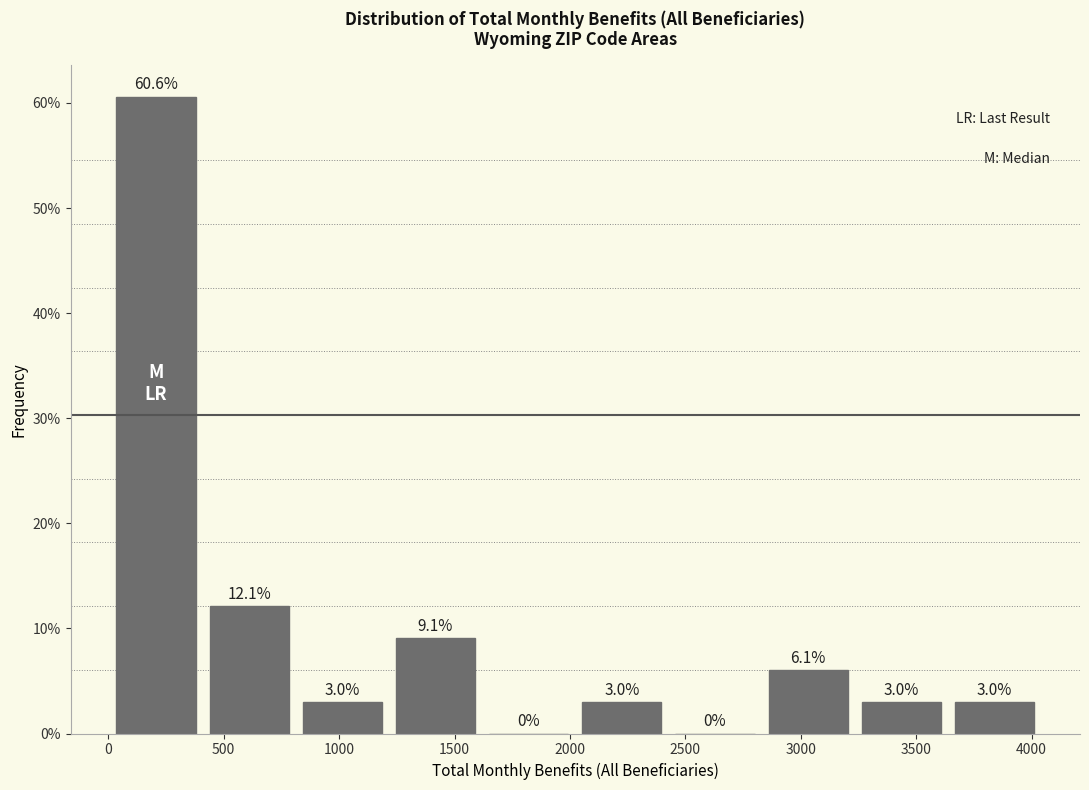

Reading left to right, list every bar in this chart as the range it spans on the x-axis followed by its height. The bar edges are not printed on the chart, so give them approximately, as read against the axis.

0 to 400: 60.6
400 to 800: 12.1
800 to 1200: 3.0
1200 to 1600: 9.1
1600 to 2000: 0.0
2000 to 2450: 3.0
2450 to 2850: 0.0
2850 to 3250: 6.1
3250 to 3650: 3.0
3650 to 4050: 3.0